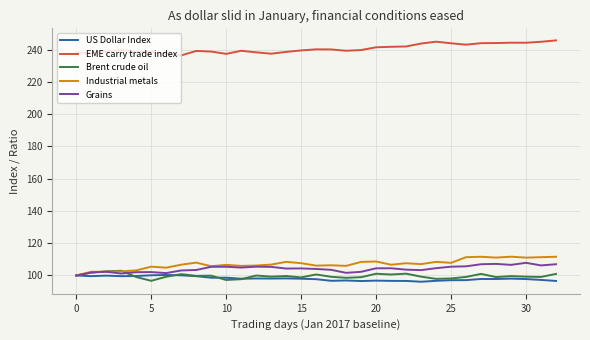

Which series has the largest total across all categories?

EME carry trade index